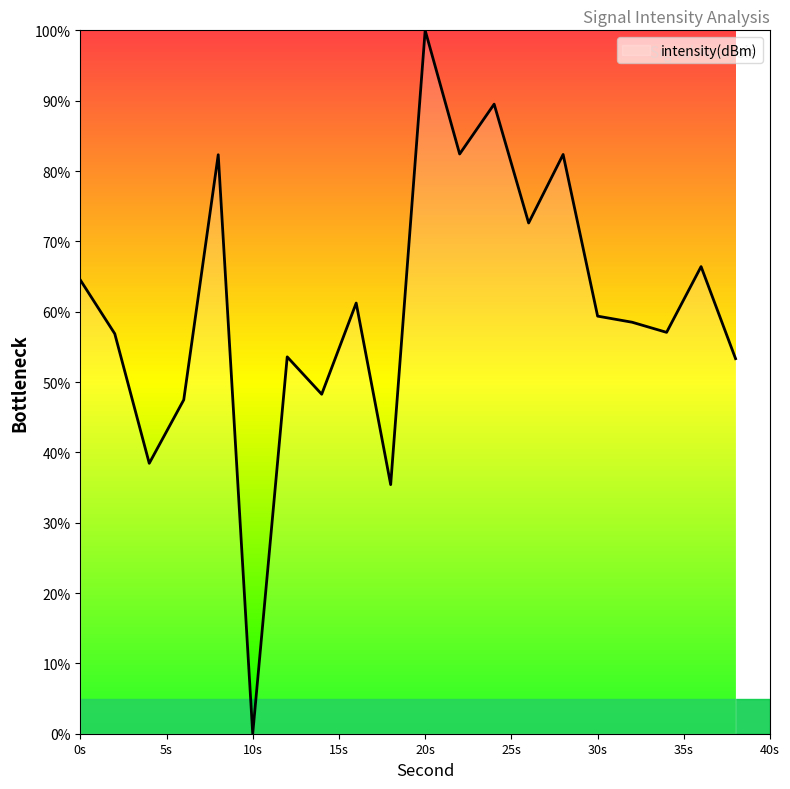

What is the maximum value shown in the chart?

100.0